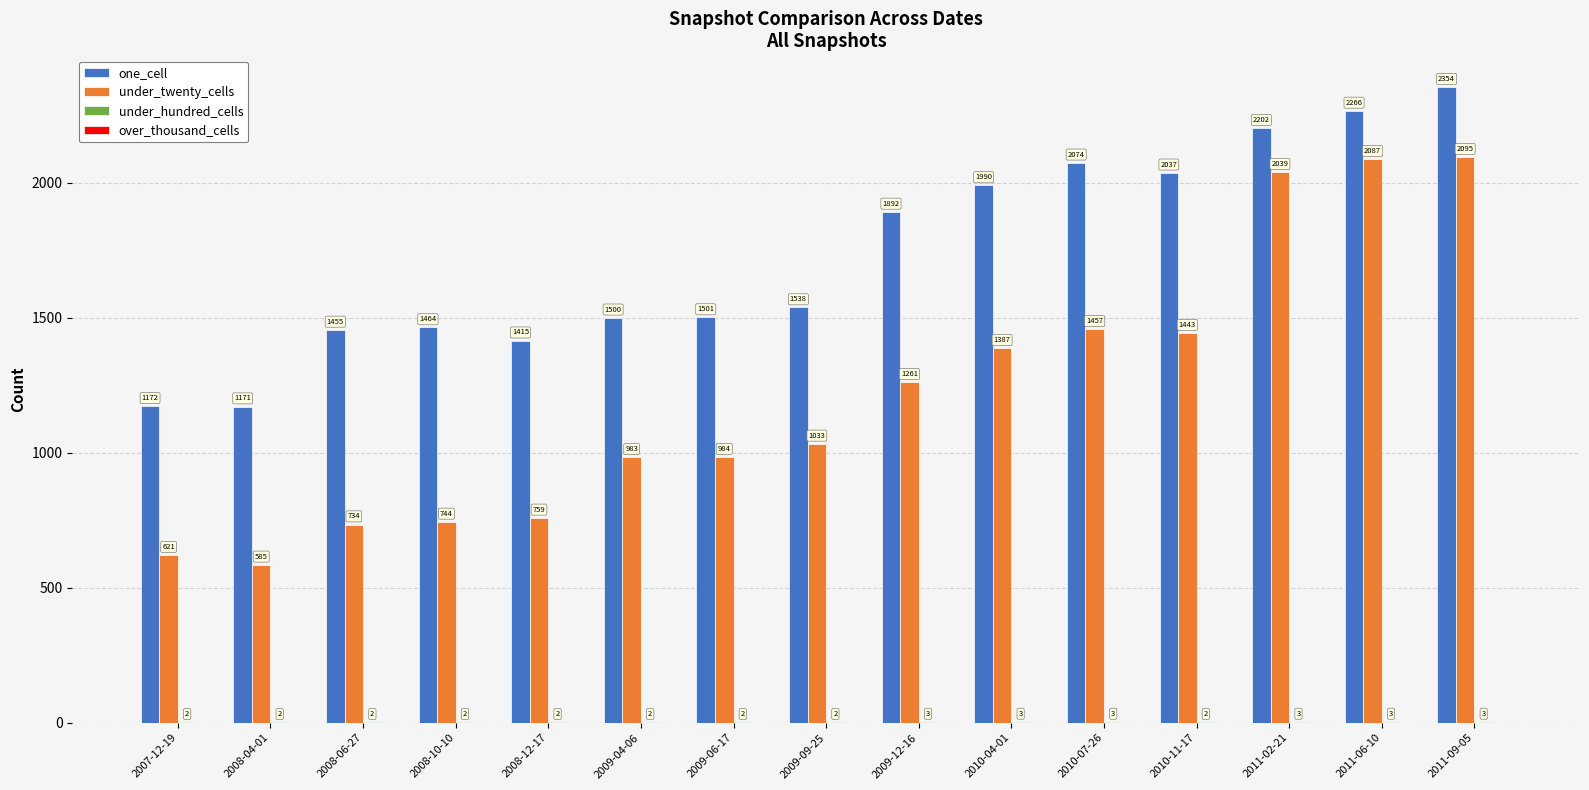

What is the sum of all under_twenty_cells values?

18212